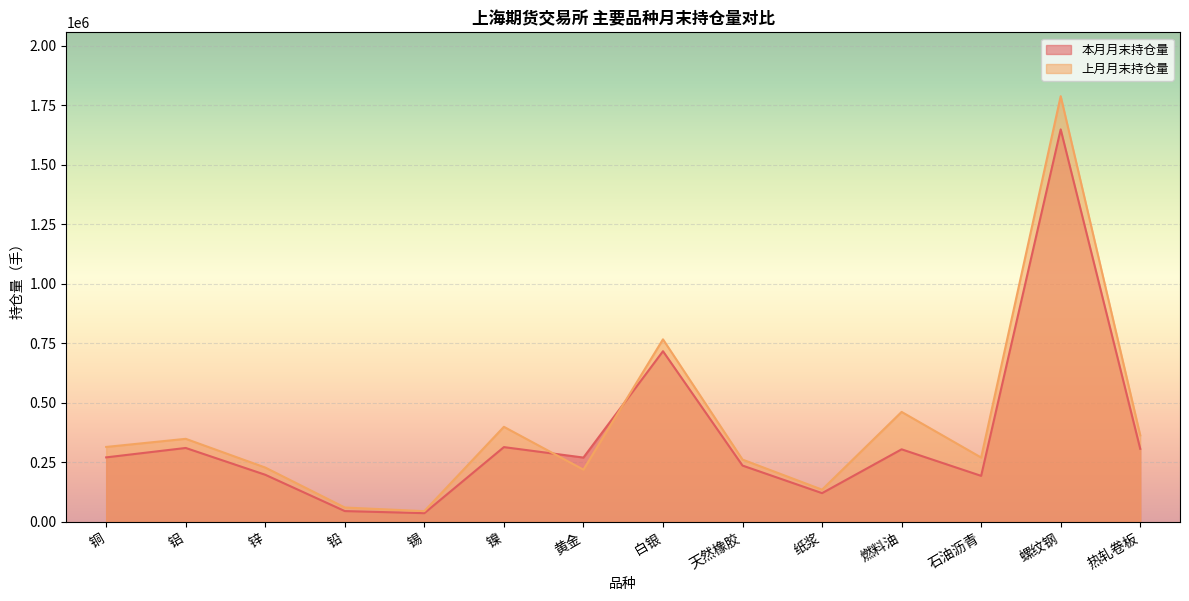

What is the label of the 13th point from the right?

铝